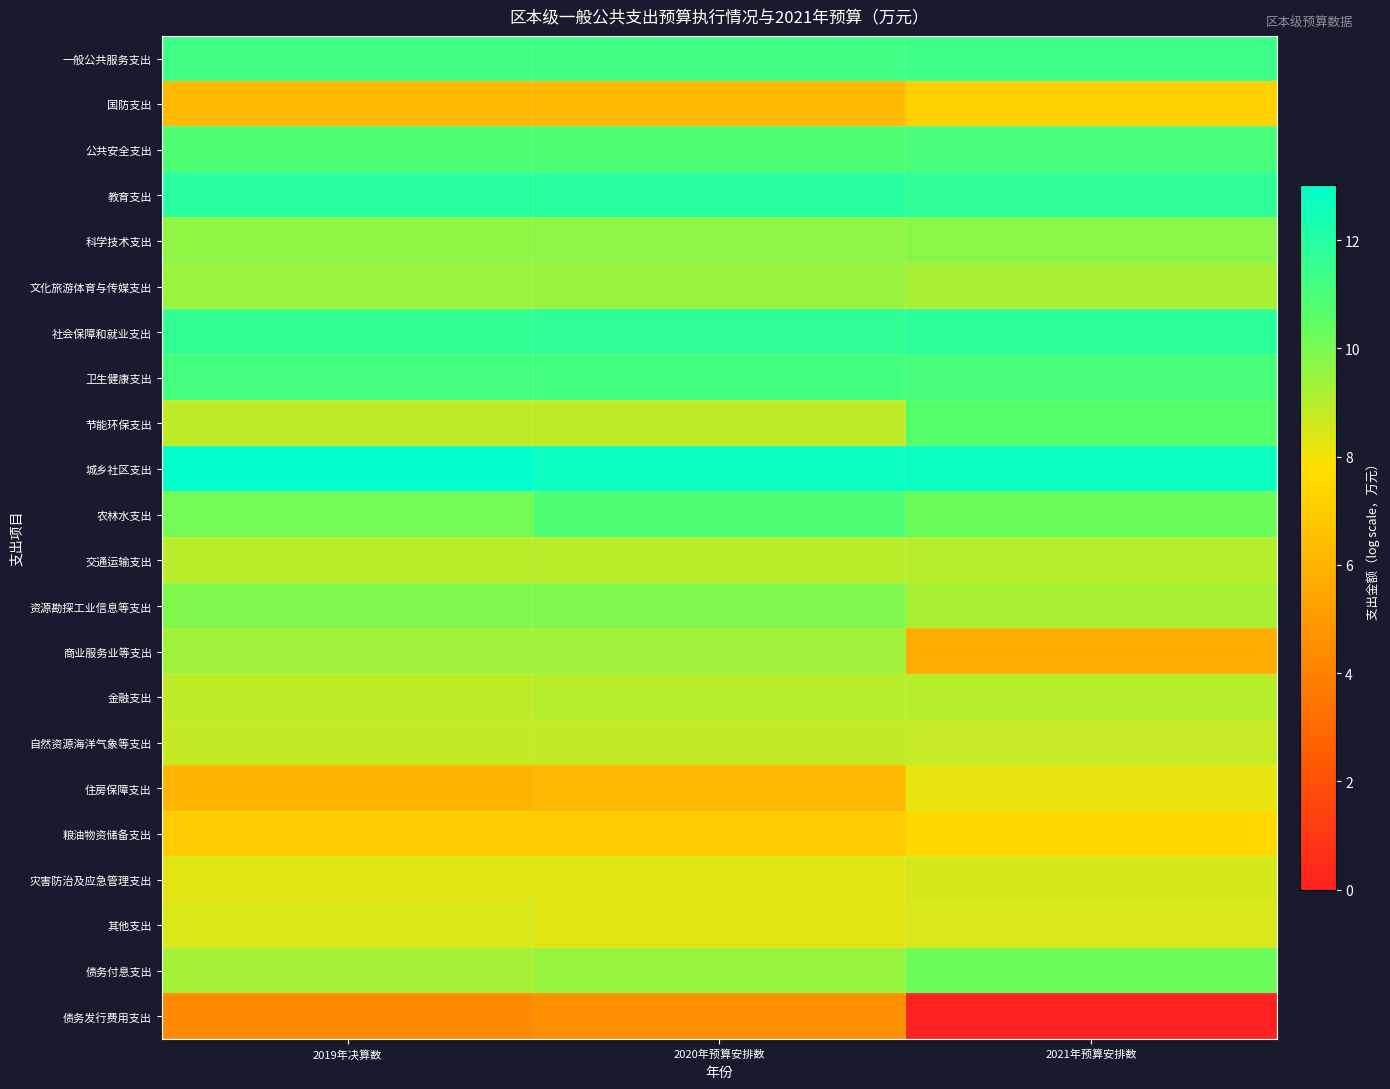

Rank the series by their maximum value, from lowest to highest.

债务发行费用支出, 国防支出, 粮油物资储备支出, 住房保障支出, 其他支出, 灾害防治及应急管理支出, 自然资源海洋气象等支出, 交通运输支出, 金融支出, 商业服务业等支出, 文化旅游体育与传媒支出, 科学技术支出, 资源勘探工业信息等支出, 债务付息支出, 节能环保支出, 农林水支出, 公共安全支出, 卫生健康支出, 一般公共服务支出, 社会保障和就业支出, 教育支出, 城乡社区支出